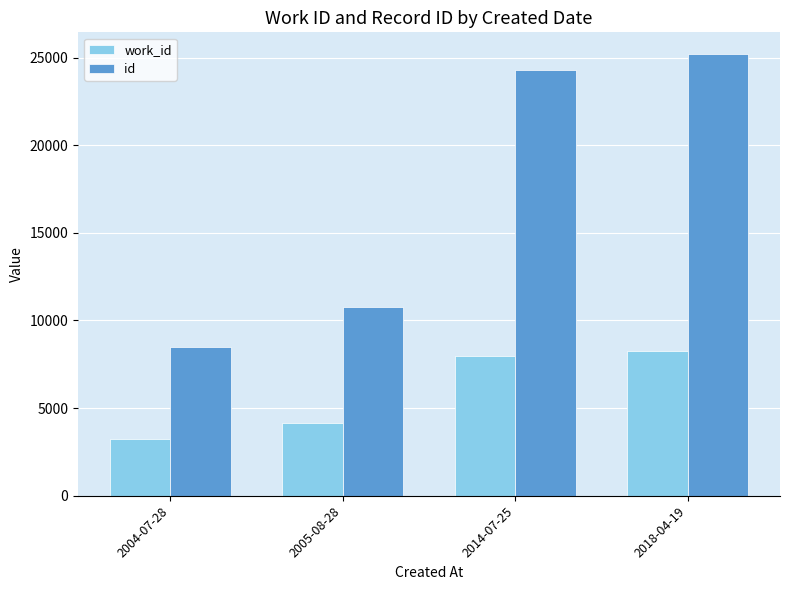

True or false: work_id has a value of 4167 at 2005-08-28.

True